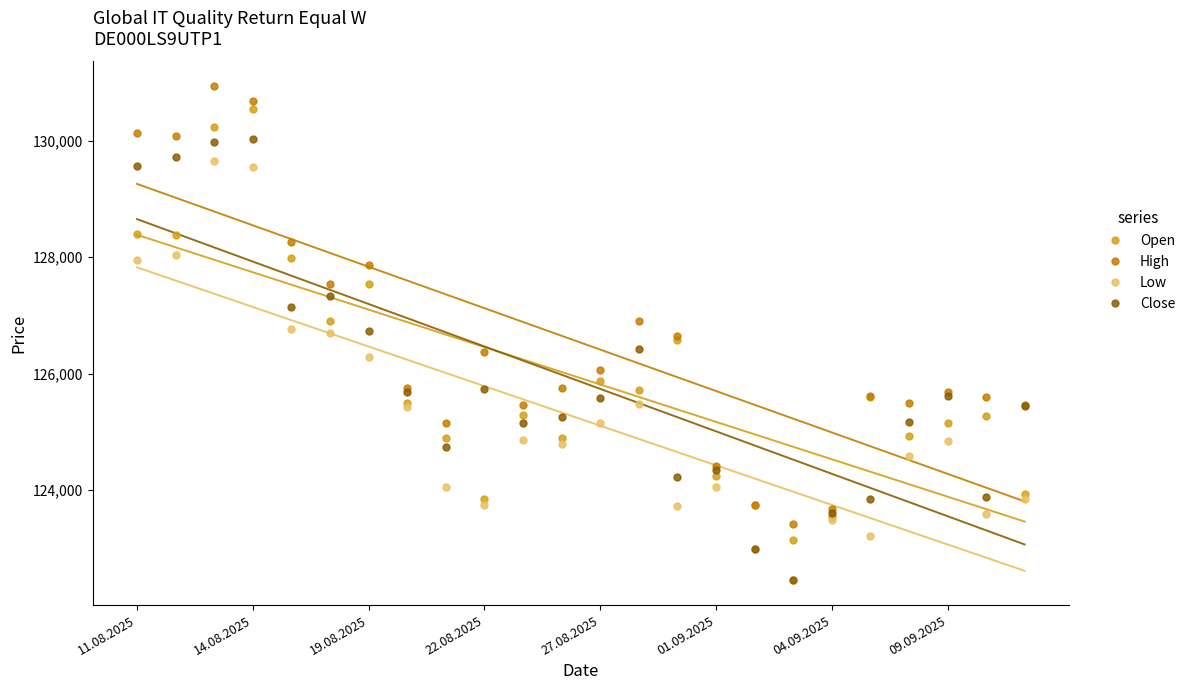

The value of Open at 04.09.2025 is 123532. True or false?

True